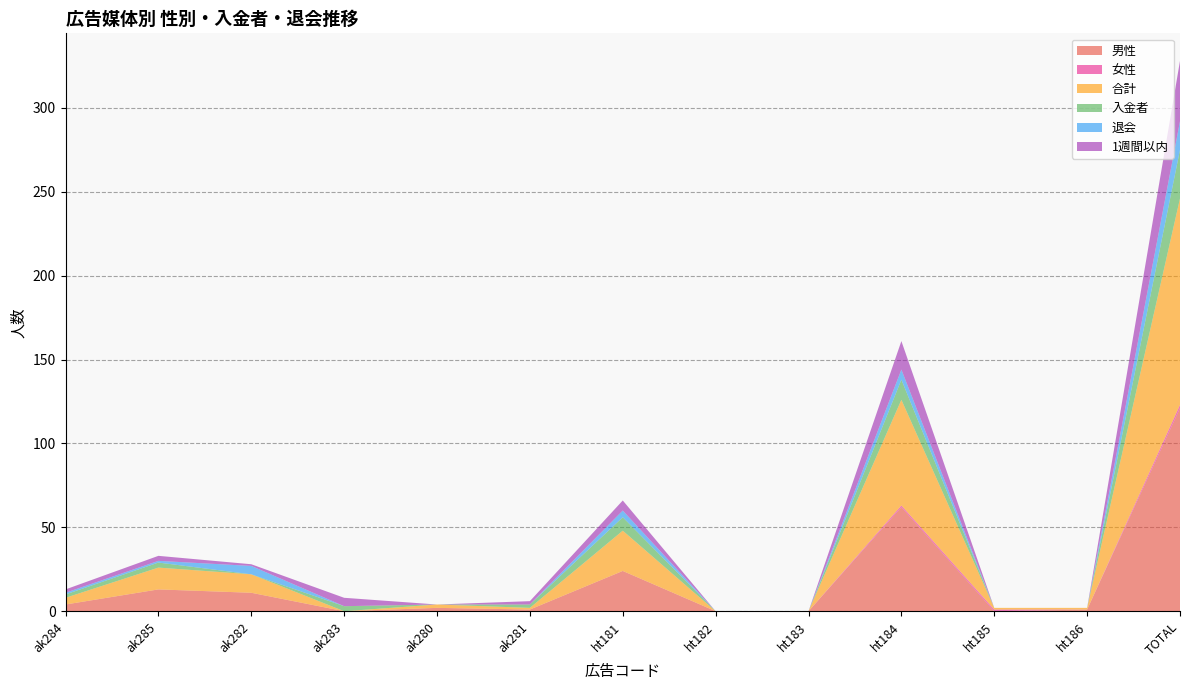

Reading right to left, transcribe all the data shown in this chart.

男性: TOTAL=121	ht186=1	ht185=0	ht184=62	ht183=0	ht182=0	ht181=24	ak281=1	ak280=2	ak283=0	ak282=11	ak285=13	ak284=4
女性: TOTAL=2	ht186=0	ht185=1	ht184=1	ht183=0	ht182=0	ht181=0	ak281=0	ak280=0	ak283=0	ak282=0	ak285=0	ak284=0
合計: TOTAL=123	ht186=1	ht185=1	ht184=63	ht183=0	ht182=0	ht181=24	ak281=1	ak280=2	ak283=0	ak282=11	ak285=13	ak284=4
入金者: TOTAL=29	ht186=0	ht185=0	ht184=12	ht183=0	ht182=0	ht181=8	ak281=2	ak280=0	ak283=3	ak282=0	ak285=3	ak284=2
退会: TOTAL=17	ht186=0	ht185=0	ht184=6	ht183=0	ht182=0	ht181=4	ak281=0	ak280=0	ak283=0	ak282=5	ak285=1	ak284=1
1週間以内: TOTAL=36	ht186=0	ht185=0	ht184=17	ht183=0	ht182=0	ht181=6	ak281=2	ak280=0	ak283=5	ak282=1	ak285=3	ak284=2